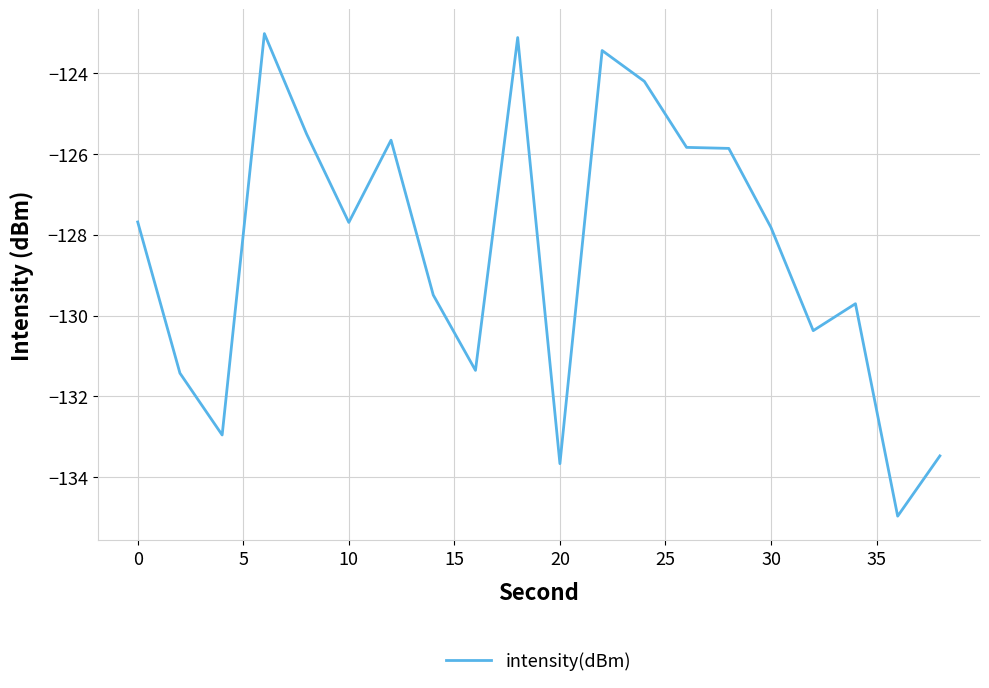

What is the difference between the maximum and minimum values?

11.9